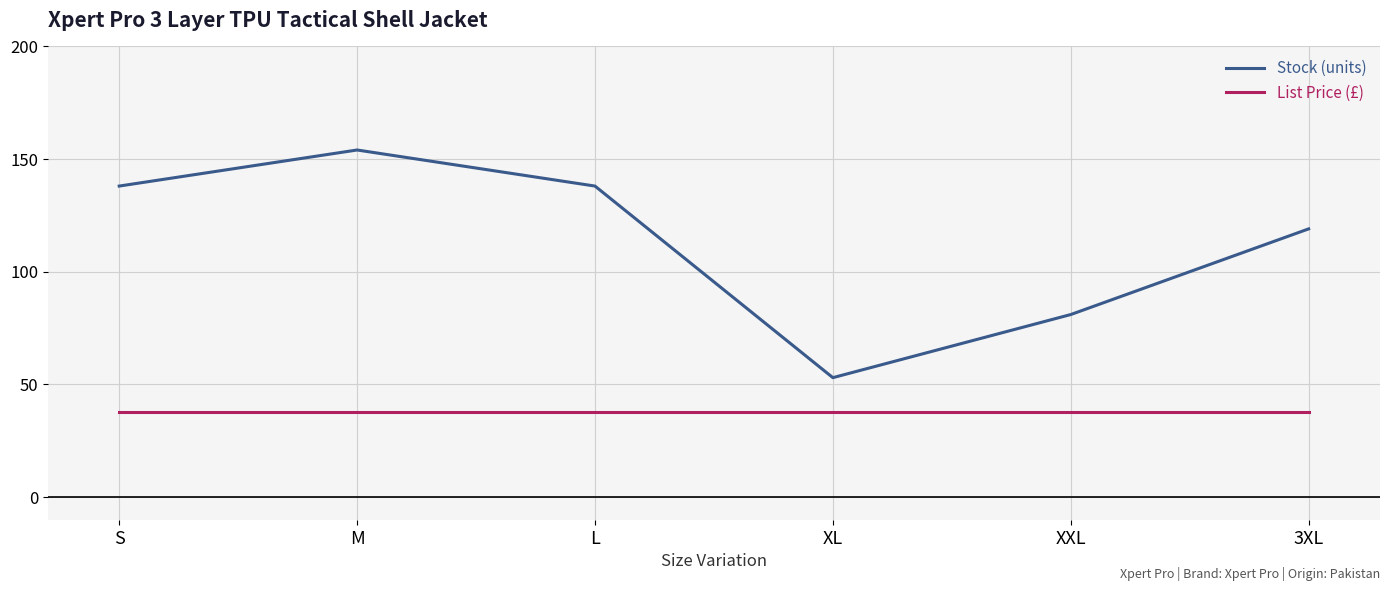

What is the total value across all series at XXL?

119.0